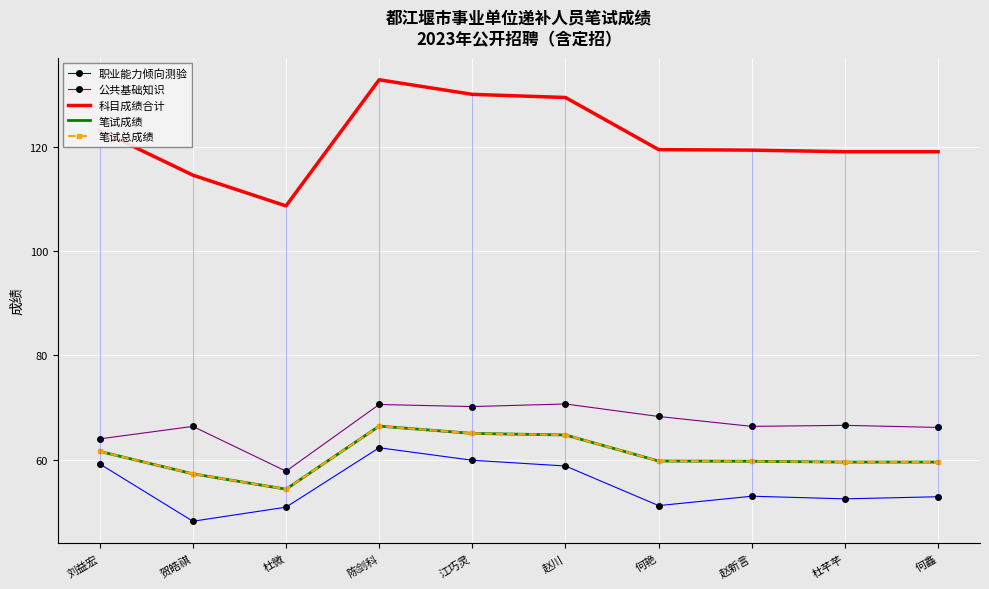

Where does the 职业能力倾向测验 series first go above 53?

刘益宏